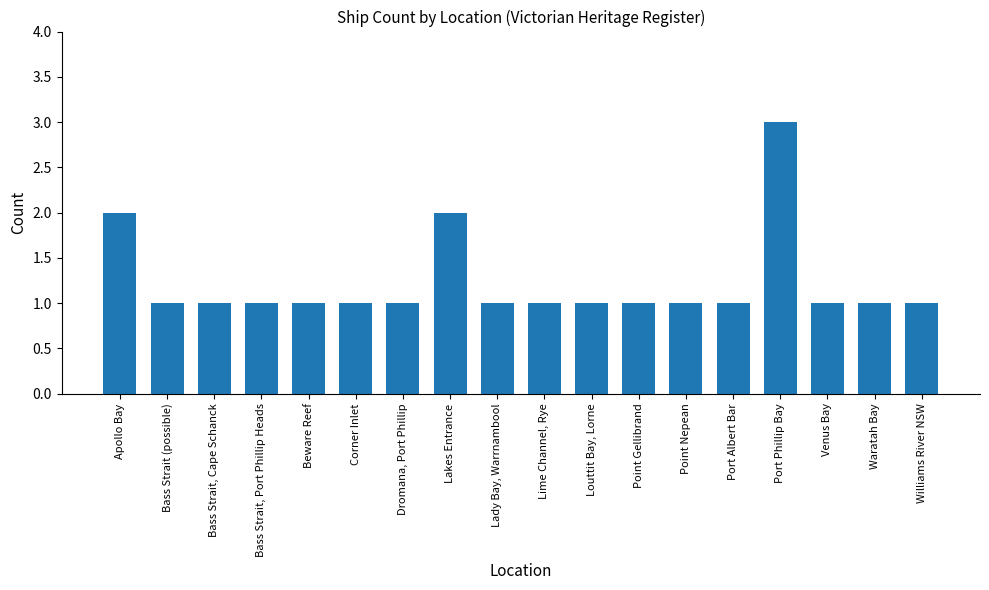

What is the value of the 16th bar from the left?

1